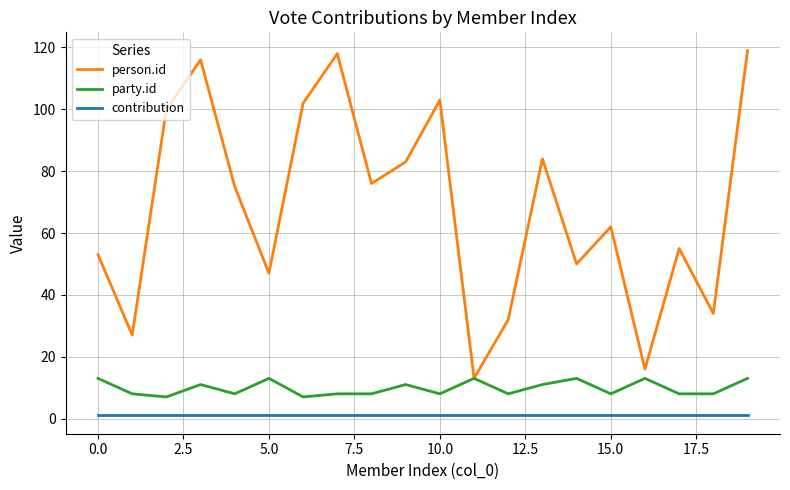

Which series has the largest total across all categories?

person.id